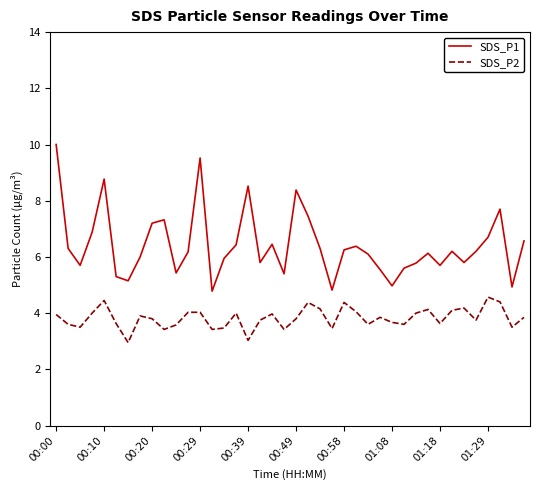

True or false: SDS_P1 and SDS_P2 cross at least once.

False